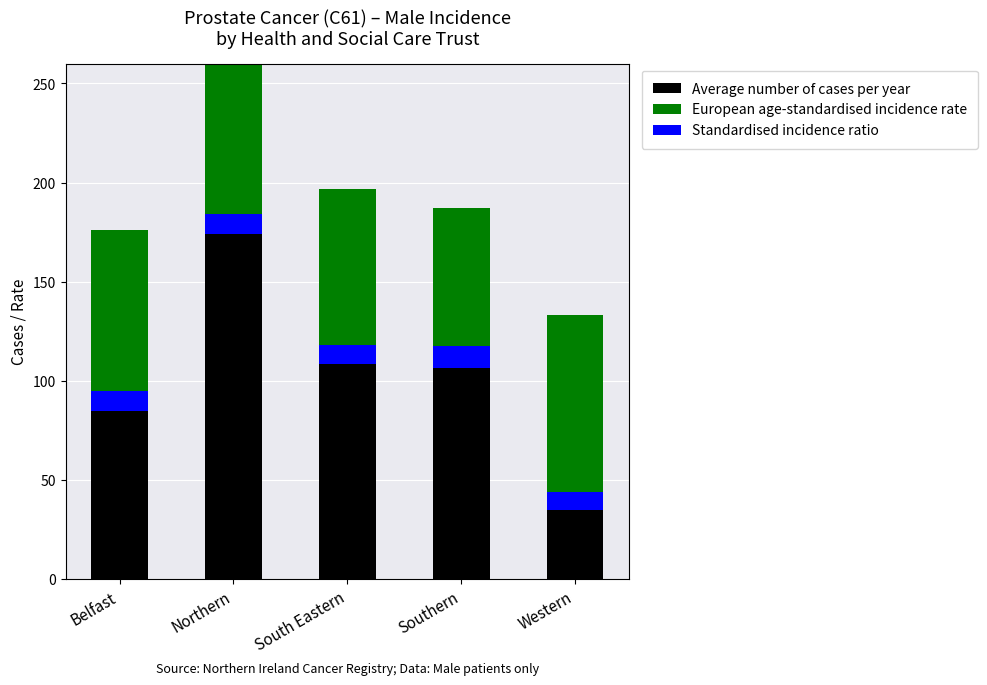

What is the label of the 1st bar from the left?

Belfast